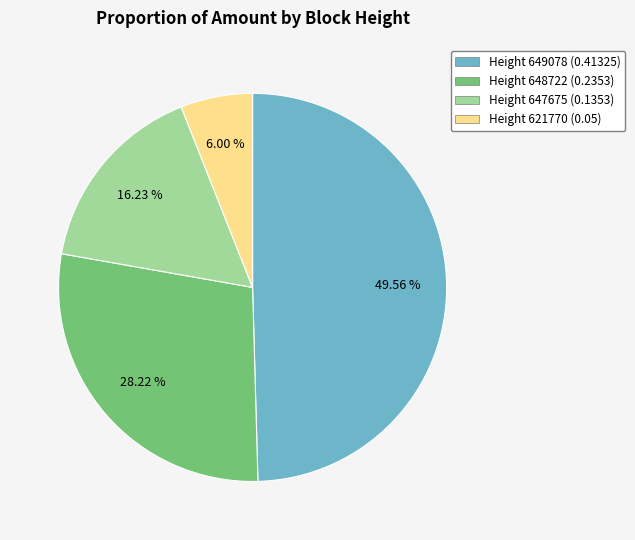

To the nearest percent, what is the average slice percentage?

25%